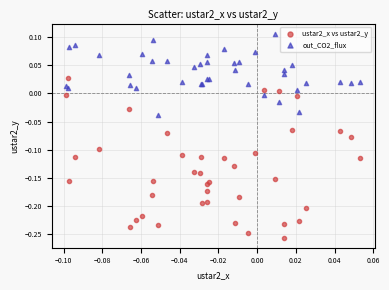

Which series contains the highest Y value?

out_CO2_flux